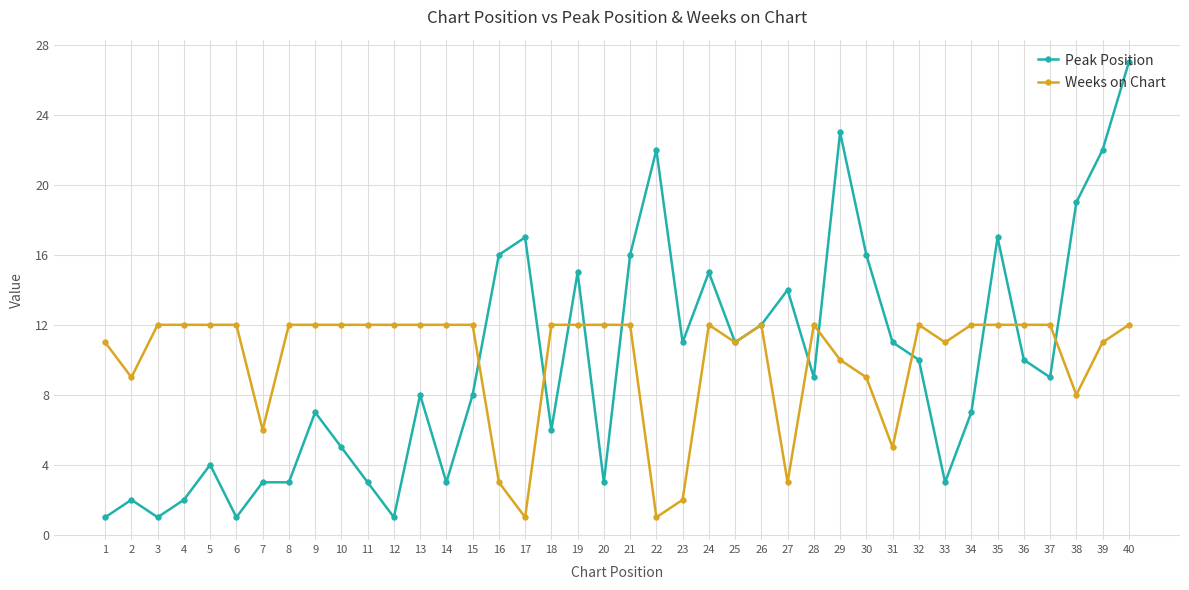

Which label corresponds to the largest value in the chart?

40